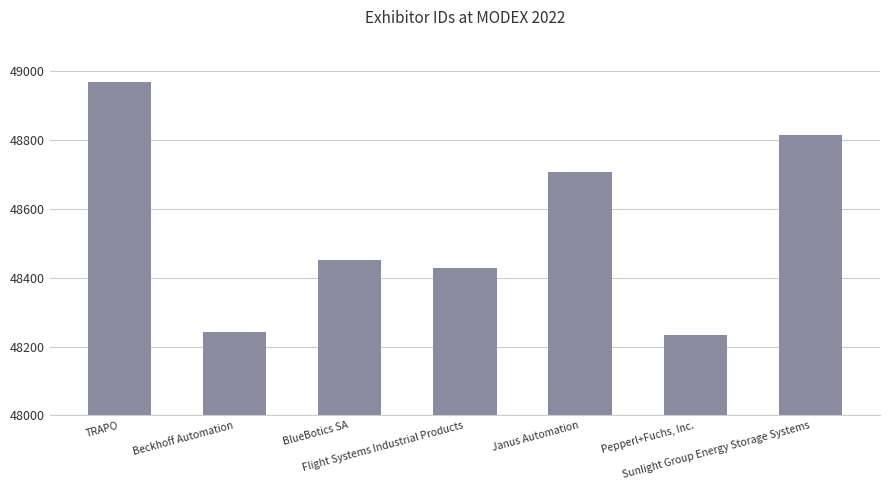

Between Flight Systems Industrial Products and Pepperl+Fuchs, Inc., which is larger?

Flight Systems Industrial Products